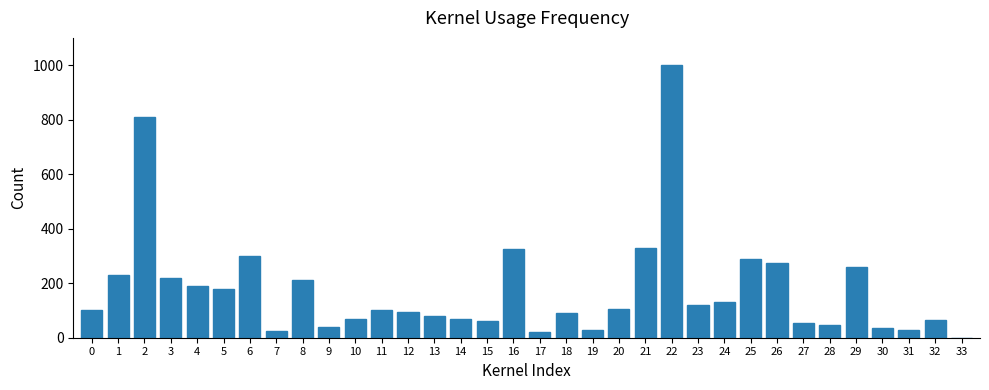

What is the ratio of the value at 26 to the value at 6?

0.9